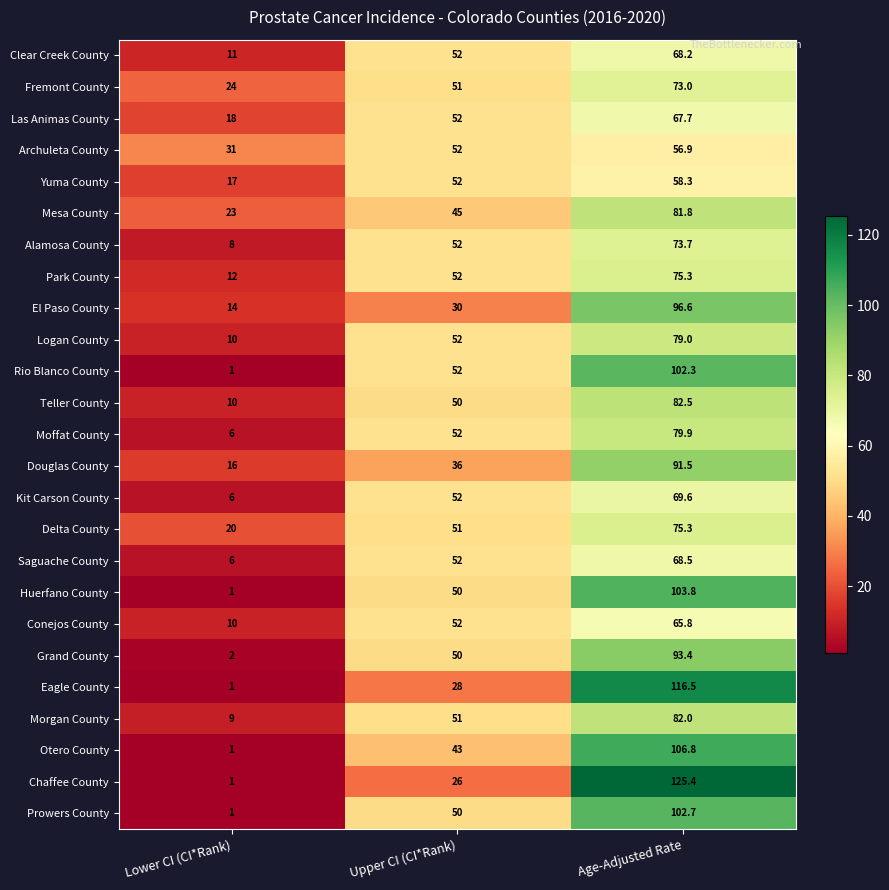

At which category is the sum across all series the highest?

Age-Adjusted Rate